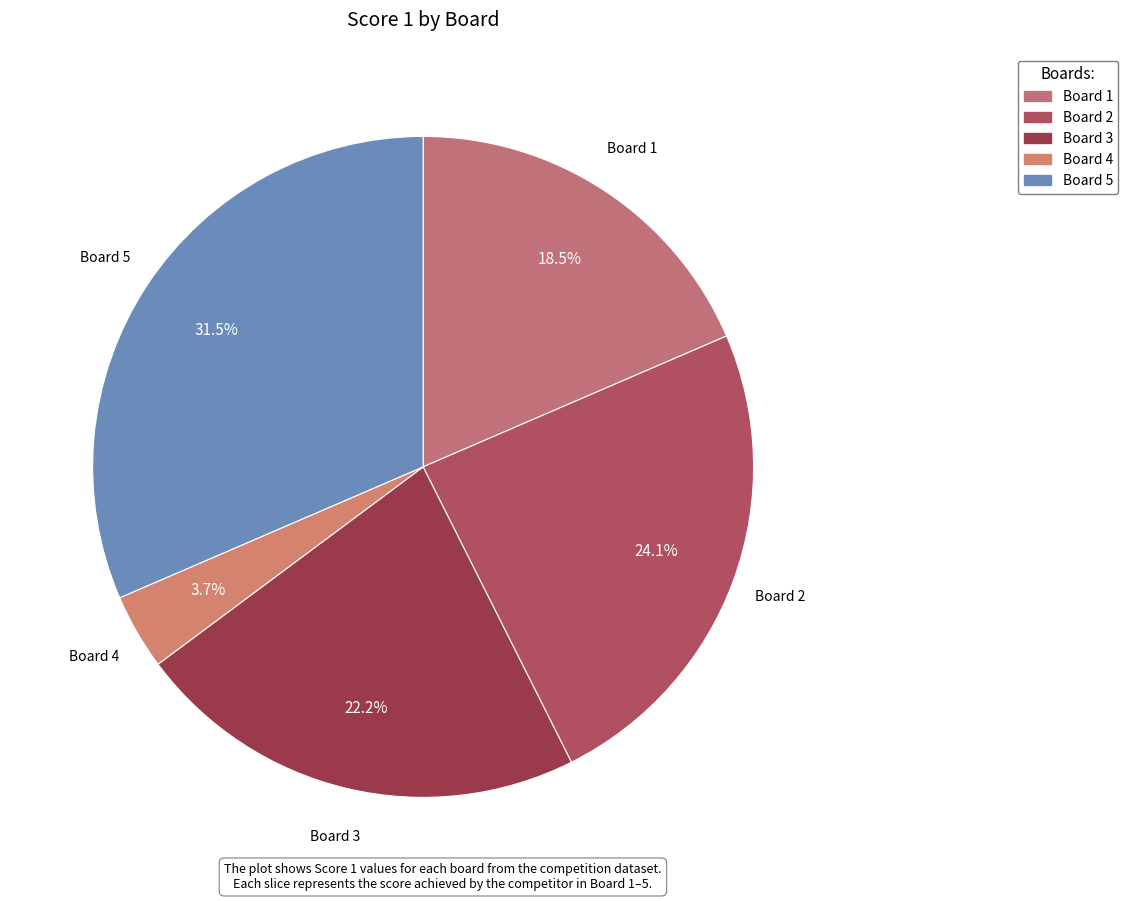

Which category has the biggest portion of the pie?

Board 5